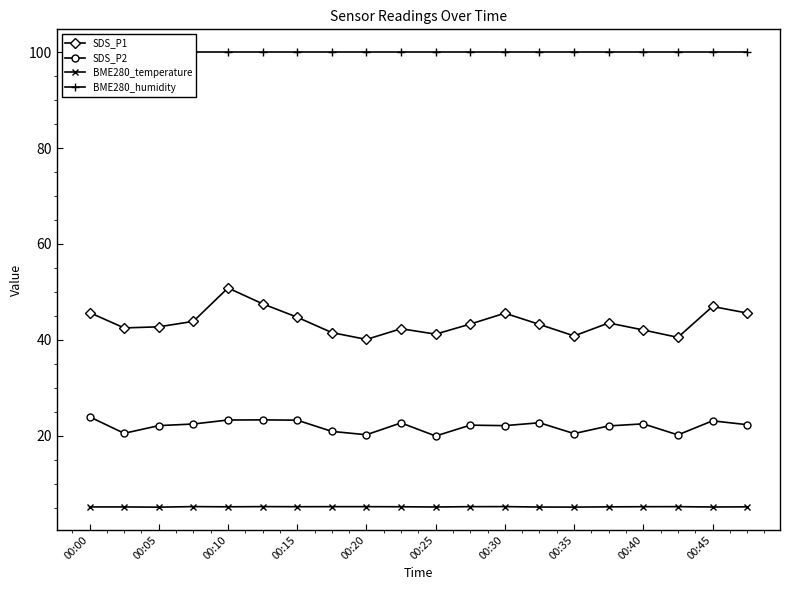

Rank the series by their maximum value, from highest to lowest.

BME280_humidity, SDS_P1, SDS_P2, BME280_temperature